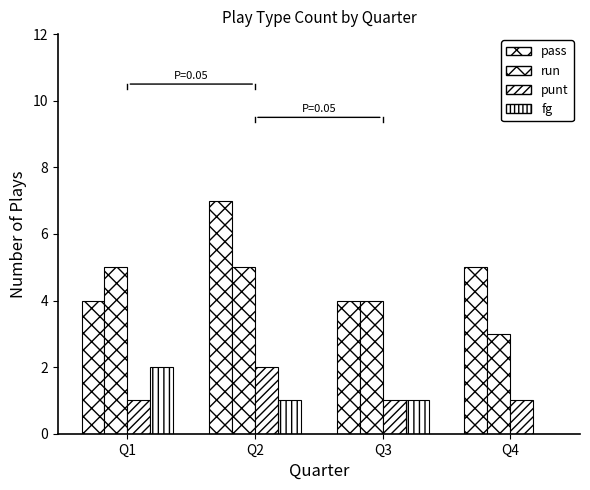

Where does the fg series first go above 1?

Q1